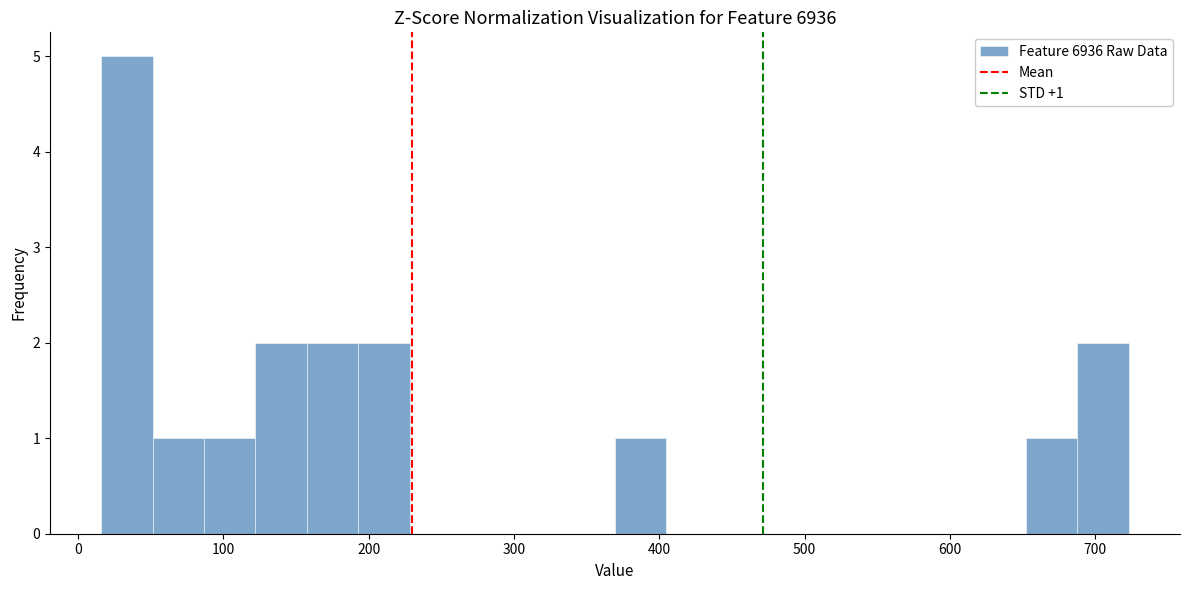

Around what value on the x-axis is the tallest bar? Give the approximate position of its centre, as read against the axis.

30